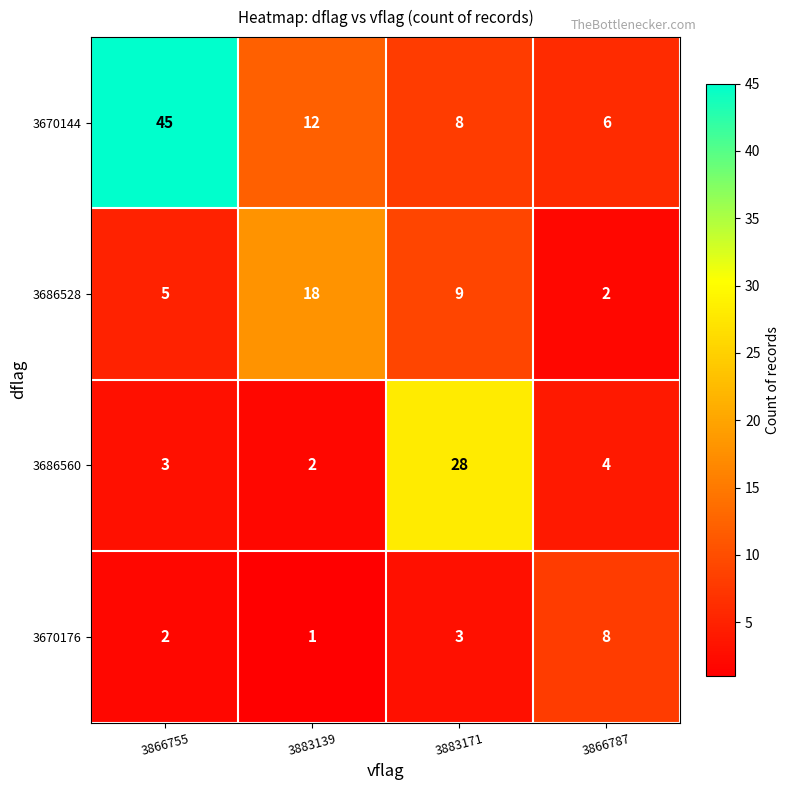

What is the total value across all series at 3883139?

33